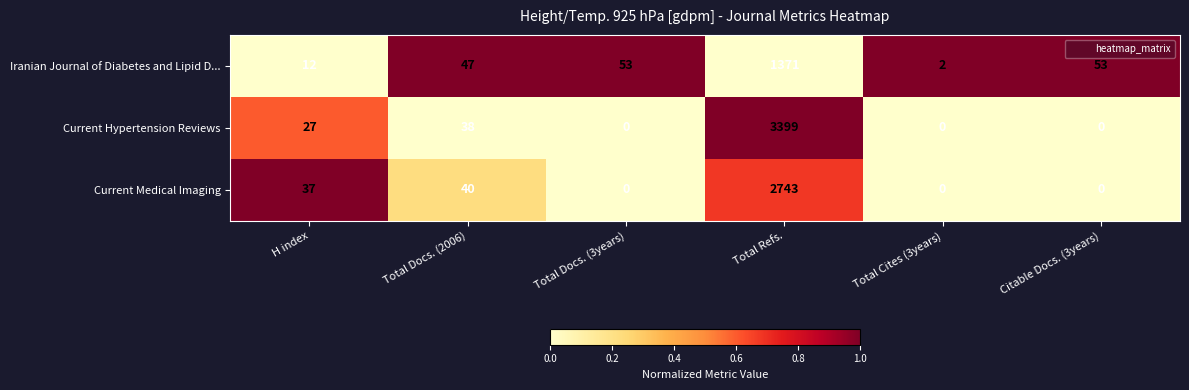

At which category is the sum across all series the highest?

Total Refs.